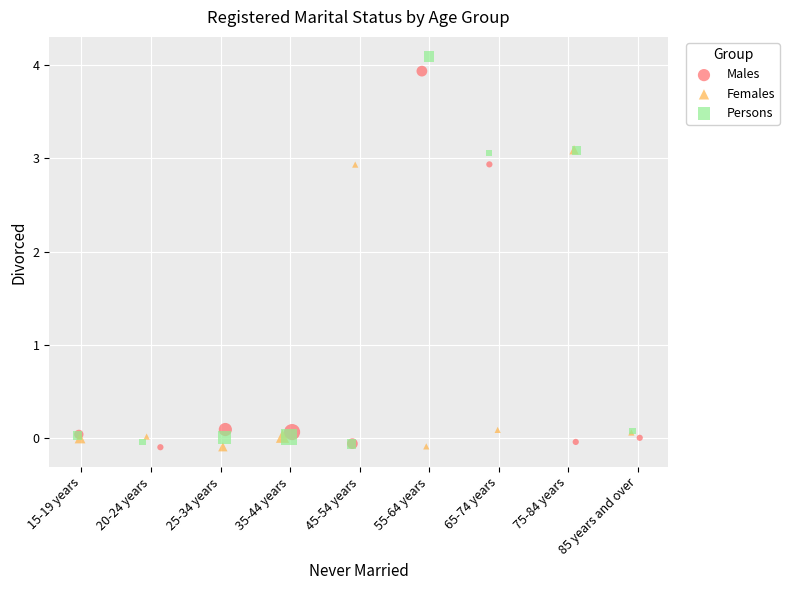

What are all the series names shown in the legend?

Males, Females, Persons